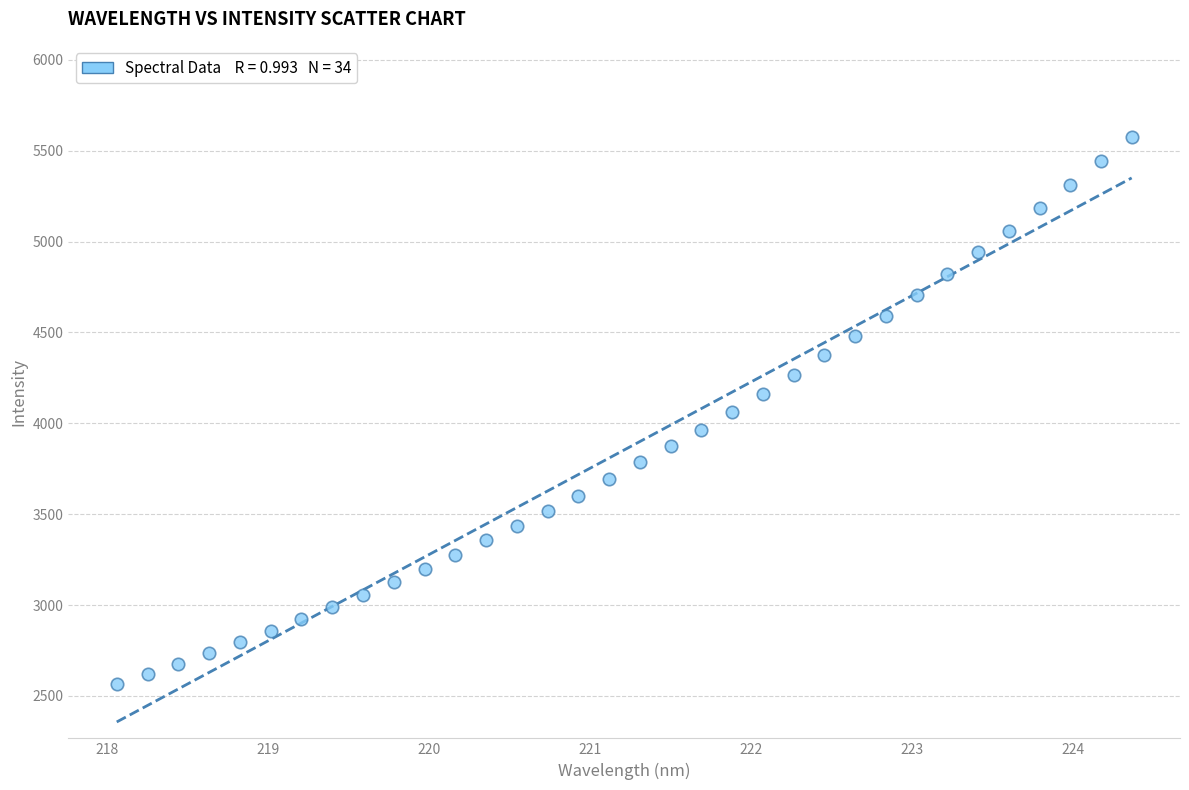

What is the range of X values (max minus min)?

6.3